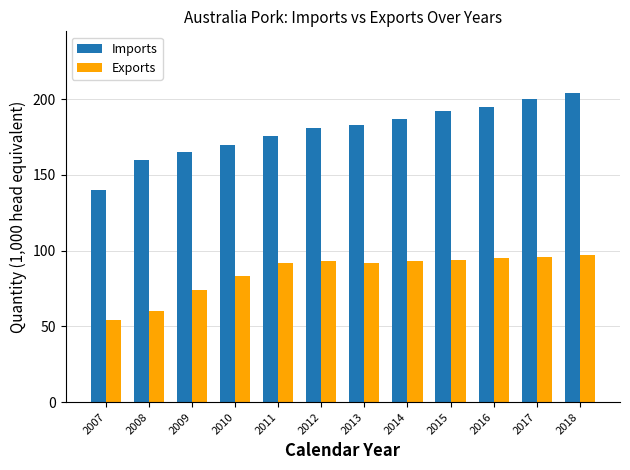

What is the lowest value of the Exports series?

54